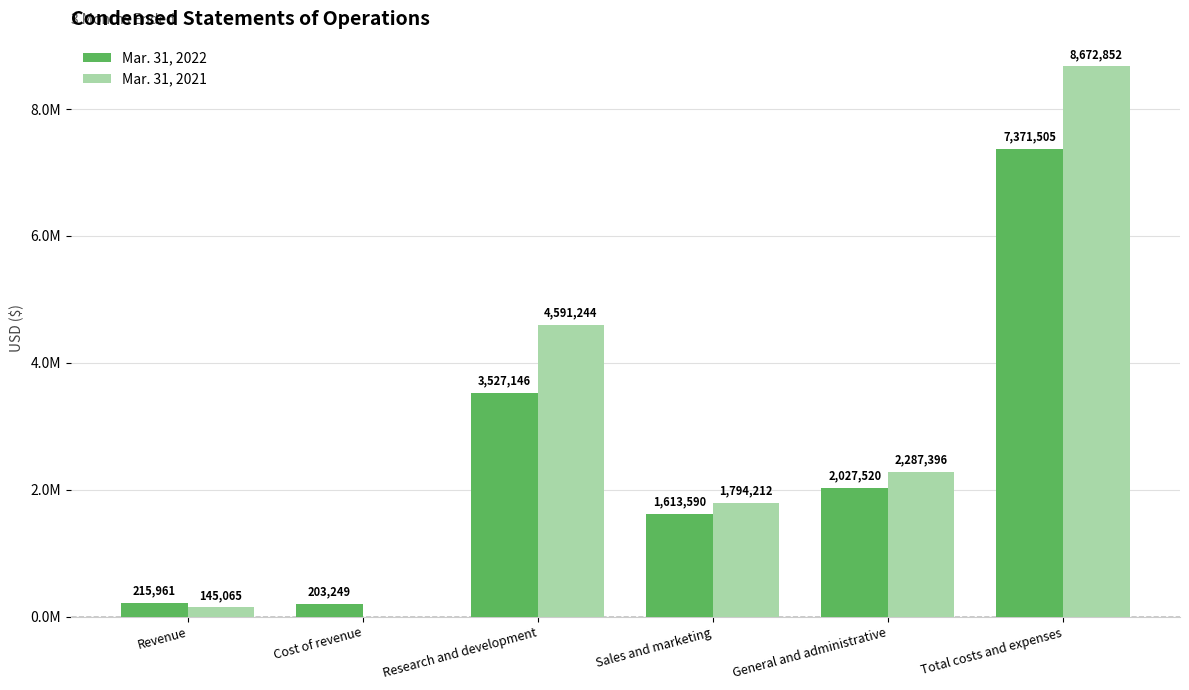

What is the label of the 4th bar from the right?

Research and development